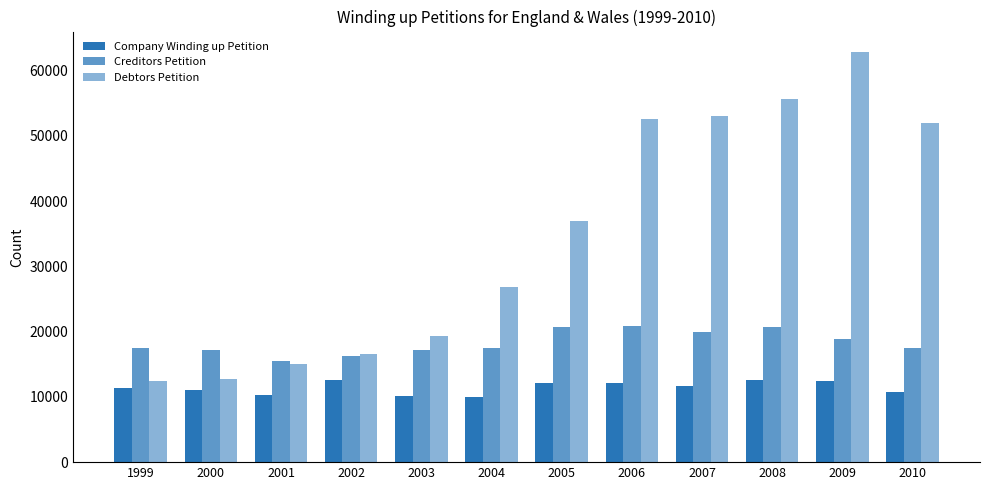

Reading right to left, transcribe all the data shown in this chart.

Company Winding up Petition: 2010=10723	2009=12419	2008=12559	2007=11676	2006=12108	2005=12099	2004=10006	2003=10146	2002=12634	2001=10265	2000=11028	1999=11315
Creditors Petition: 2010=17548	2009=18852	2008=20678	2007=19987	2006=20891	2005=20777	2004=17459	2003=17258	2002=16330	2001=15571	2000=17220	1999=17496
Debtors Petition: 2010=51957	2009=62864	2008=55663	2007=53080	2006=52678	2005=36897	2004=26776	2003=19323	2002=16507	2001=14984	2000=12757	1999=12393